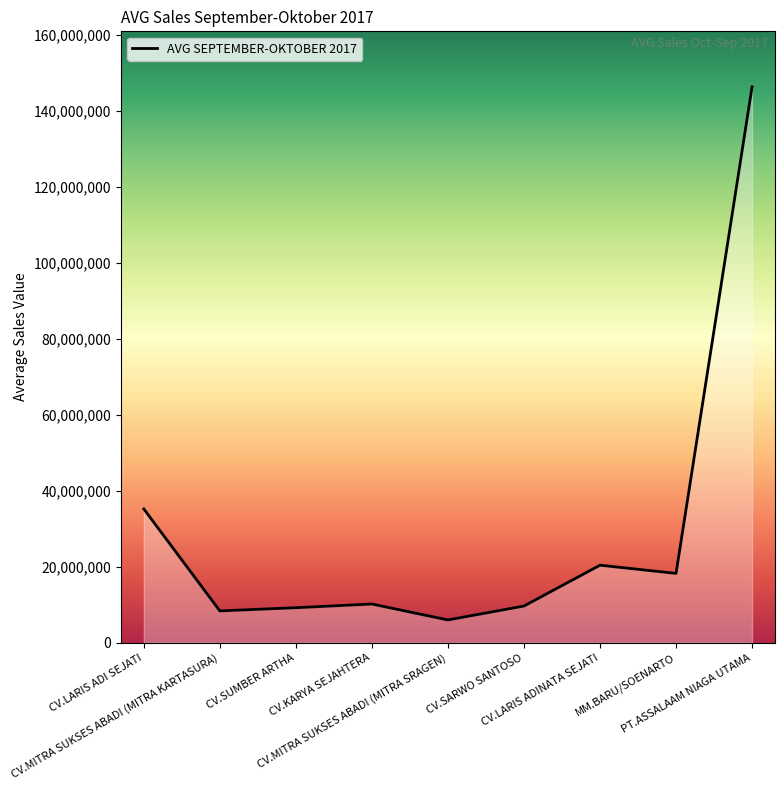

Between CV.MITRA SUKSES ABADI (MITRA SRAGEN) and CV.KARYA SEJAHTERA, which is larger?

CV.KARYA SEJAHTERA